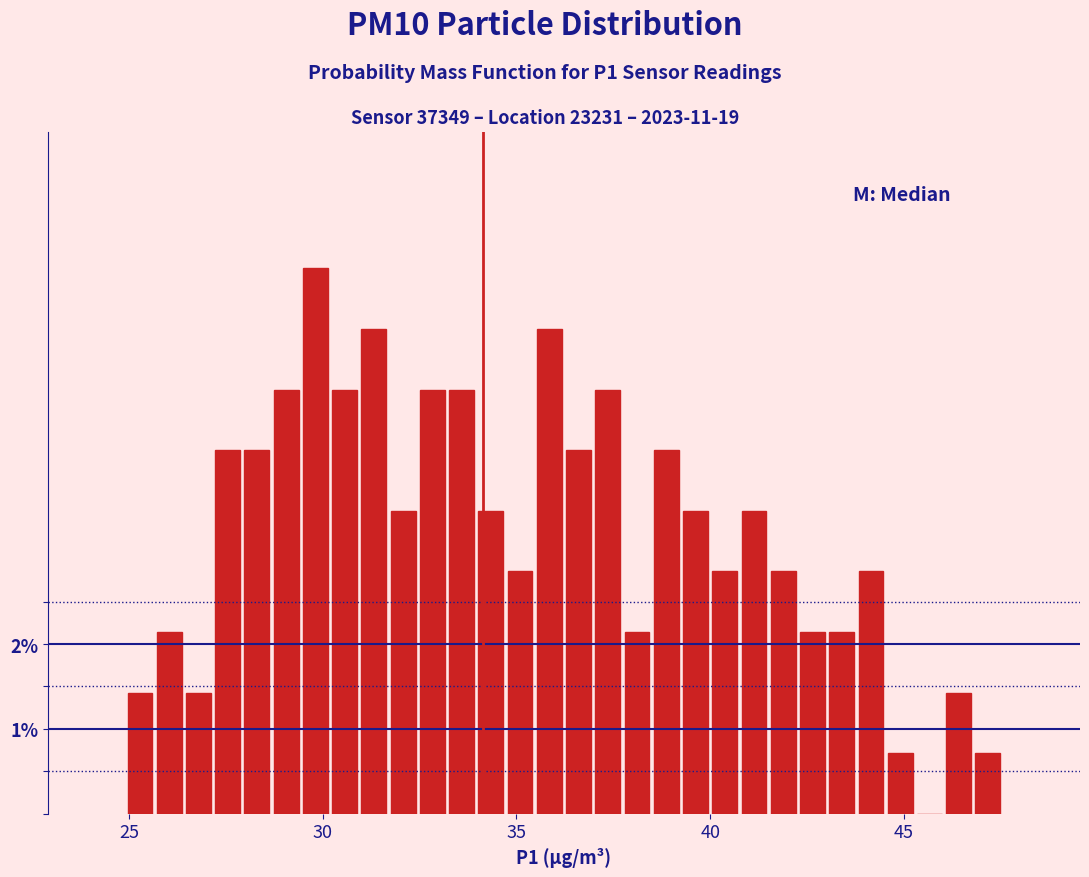

Read against the x-axis, roughly where is the centre of the tallest bar?

30.0